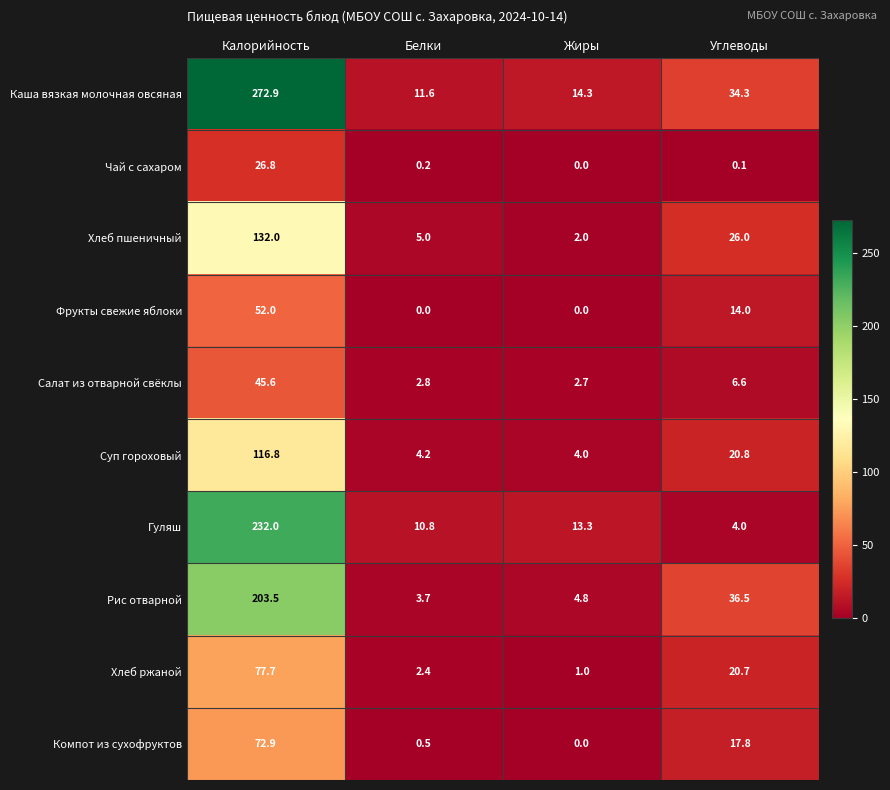

At which label is Каша вязкая молочная овсяная closest to 142?

Углеводы